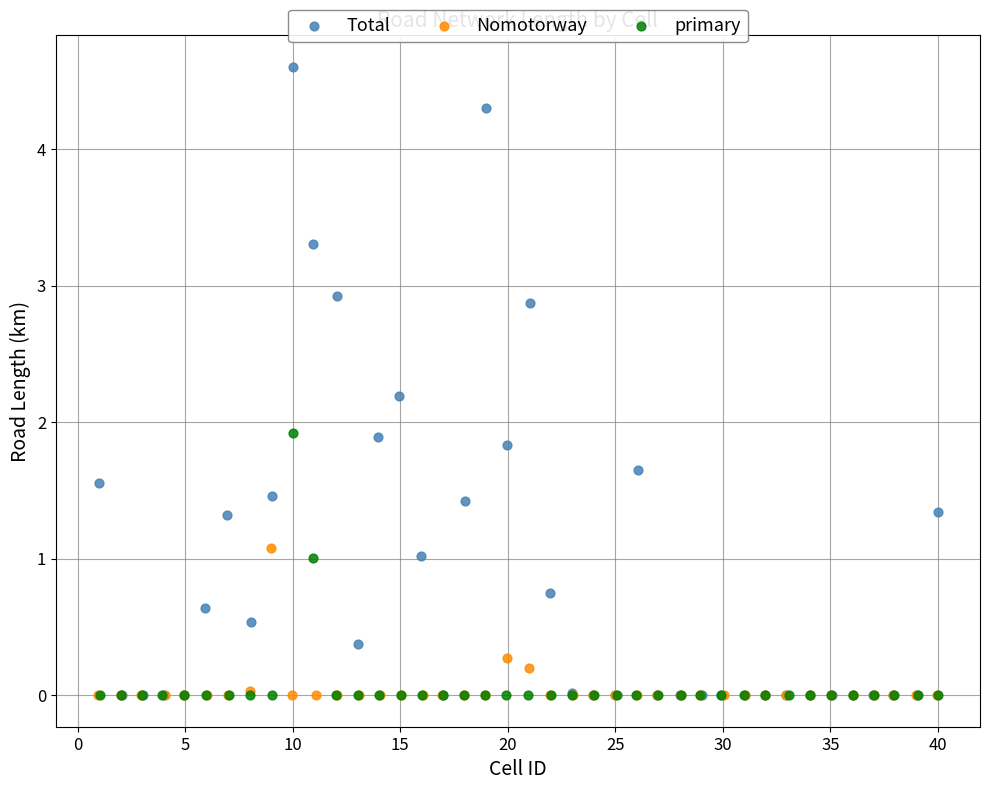

Which series reaches the maximum Y coordinate?

Total